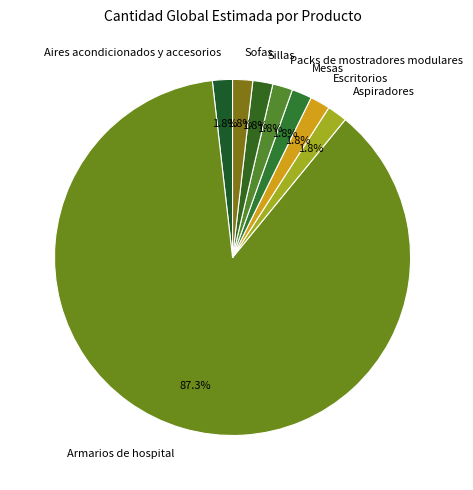

Between Sofas and Armarios de hospital, which is larger?

Armarios de hospital